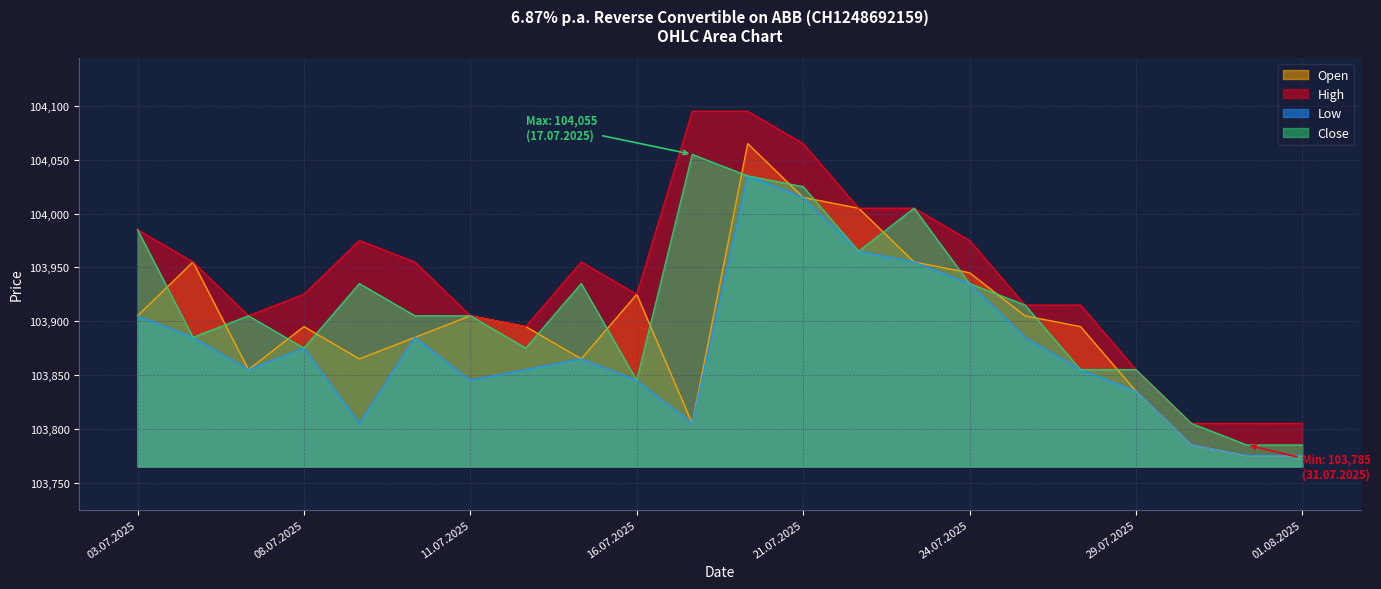

How many lines are shown in the chart?

4